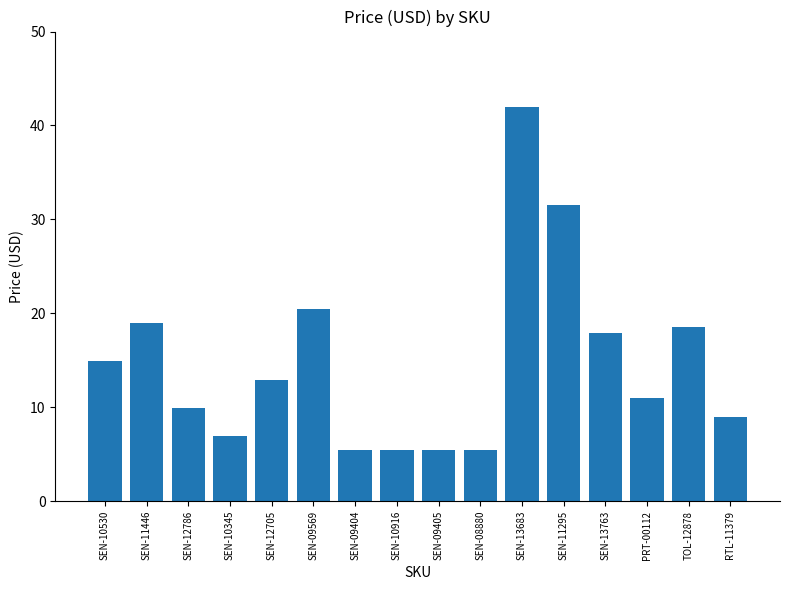

What is the value of the 10th bar from the left?

5.5